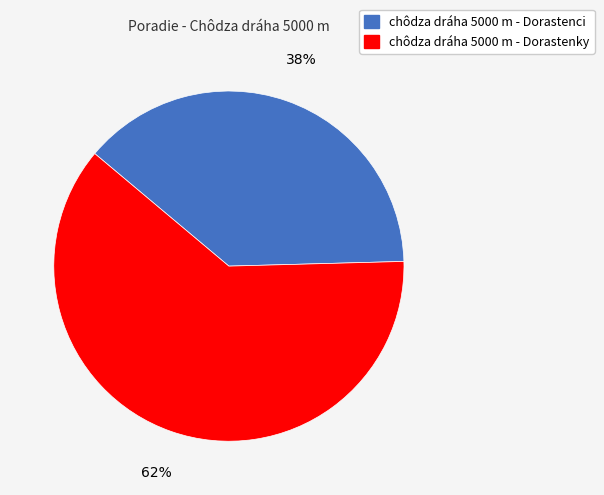

Combined, do chôdza dráha 5000 m - Dorastenky and chôdza dráha 5000 m - Dorastenci account for over 50%?

Yes